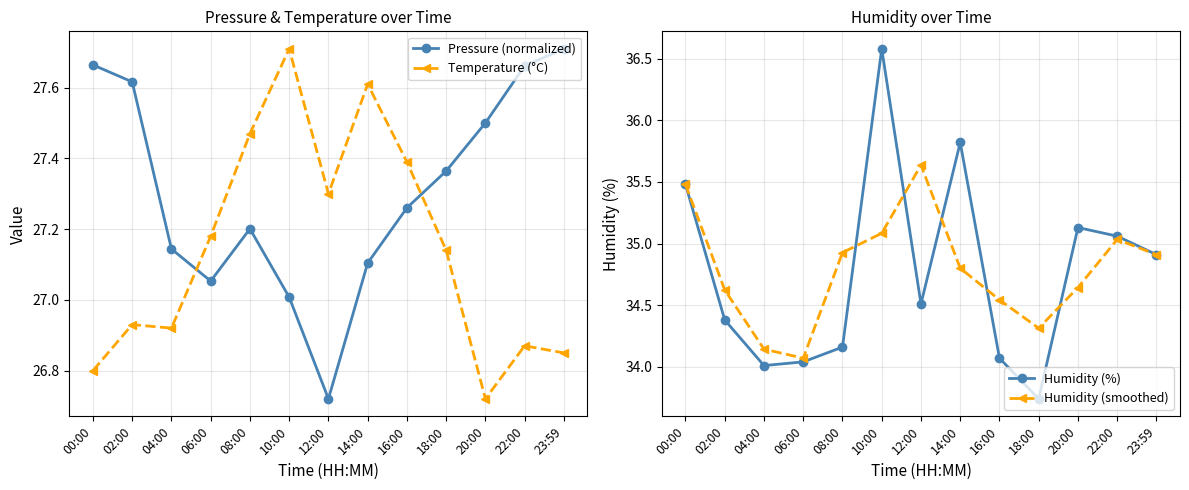

What is the label of the 13th point from the right?

00:00